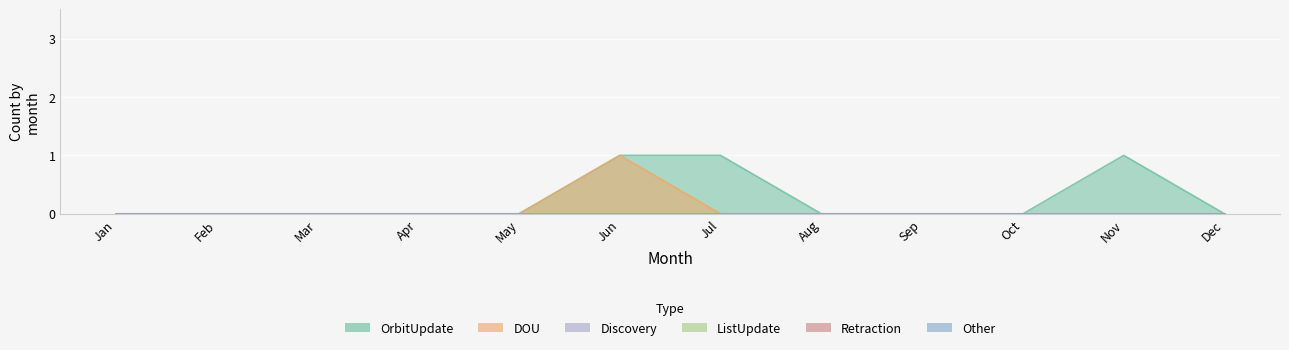

Between Dec and Oct, which is larger?

Dec